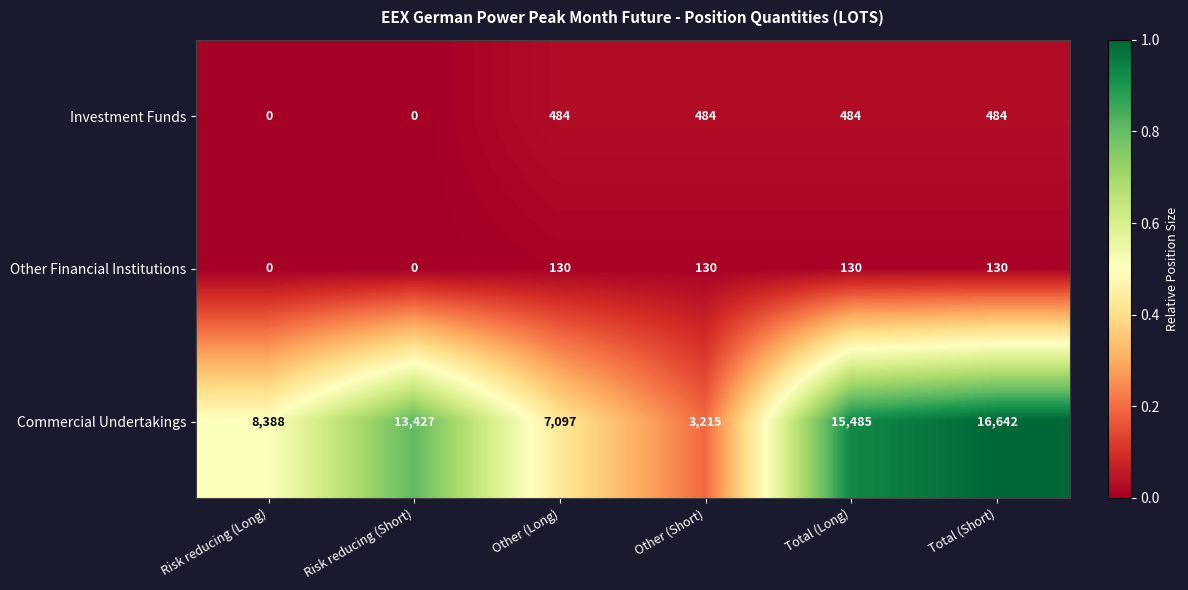

What is the difference between the second highest and minimum values in the Commercial Undertakings series?

12270